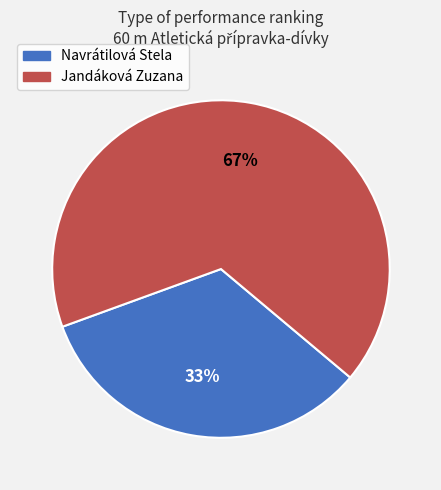

To the nearest percent, what percentage of the pie is Navrátilová Stela?

33%